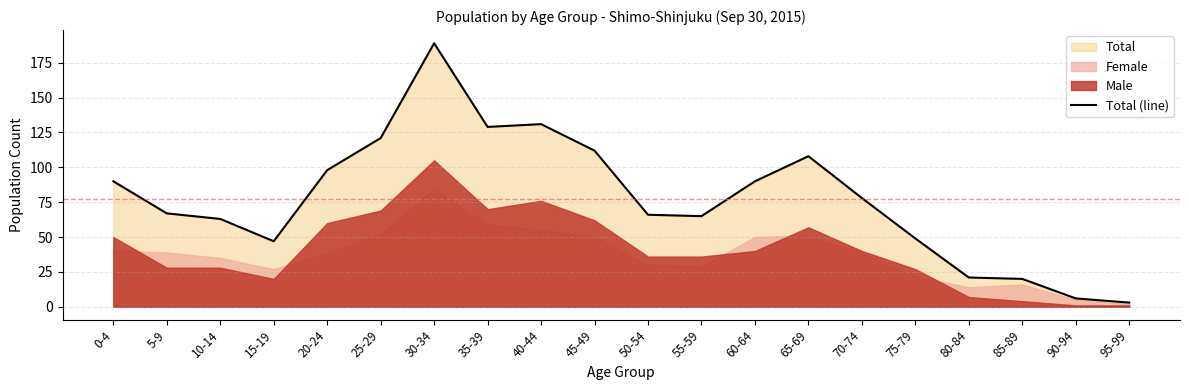

Reading left to right, extract all data points from this chart.

0-4=90	5-9=67	10-14=63	15-19=47	20-24=98	25-29=121	30-34=189	35-39=129	40-44=131	45-49=112	50-54=66	55-59=65	60-64=90	65-69=108	70-74=78	75-79=49	80-84=21	85-89=20	90-94=6	95-99=3